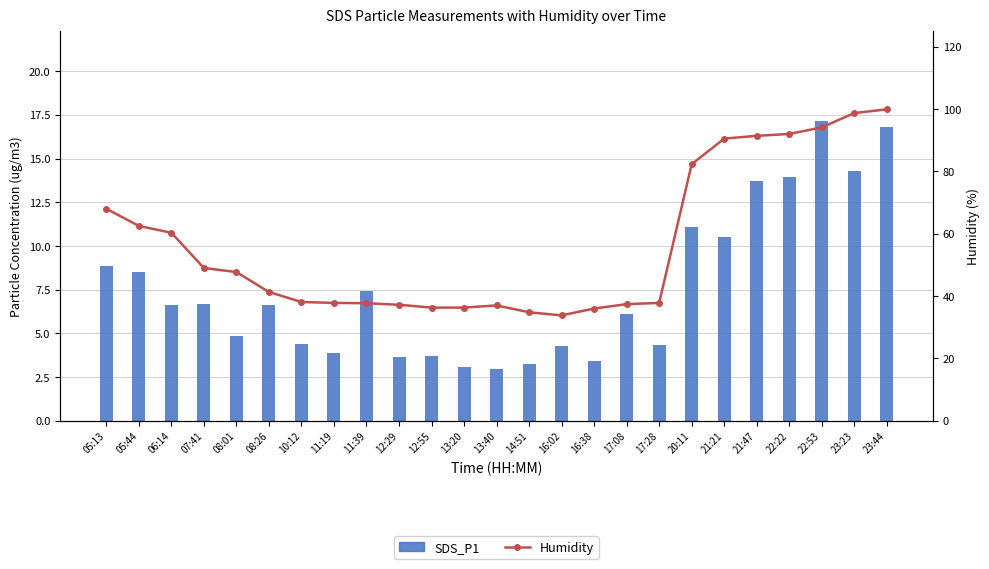

What is the sum of all Humidity values?

1417.9